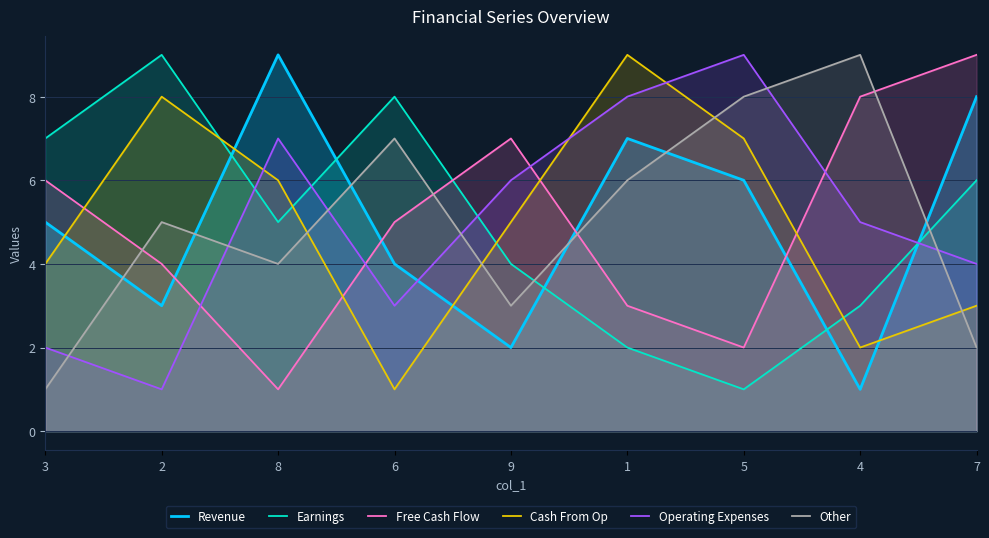

True or false: Operating Expenses and Free Cash Flow cross at least once.

True